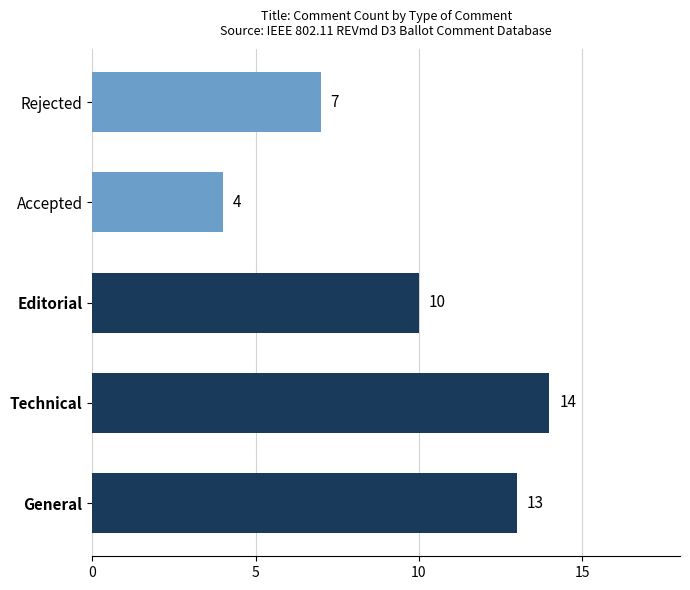

What is the difference between the second highest and second lowest values?

6